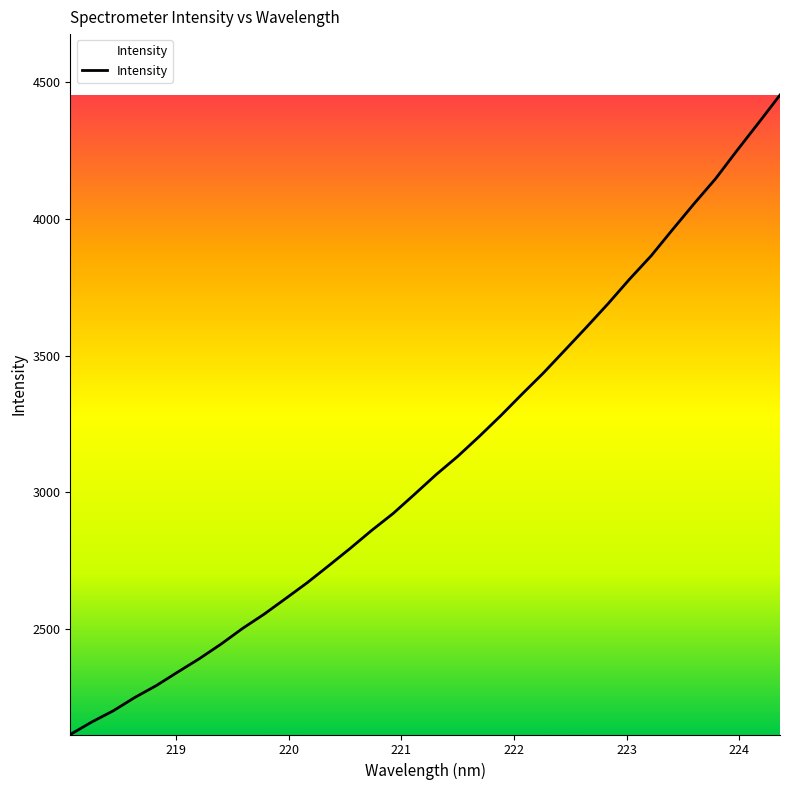

What is the difference between the maximum and minimum values?

2337.9